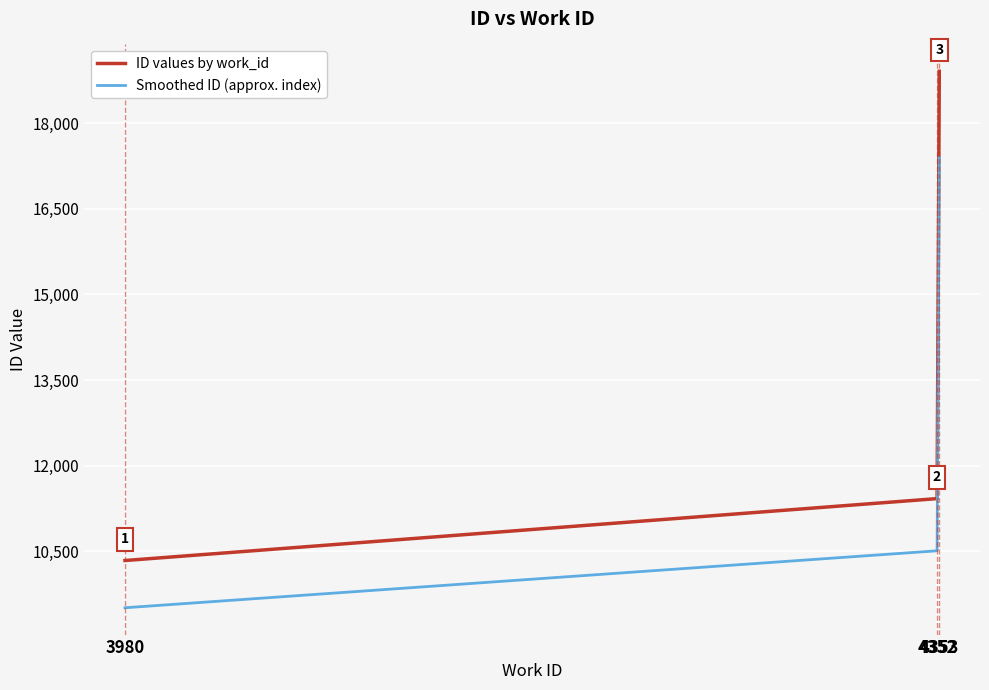

The value of Smoothed ID (approx. index) at 4352 is 17352.9. True or false?

False